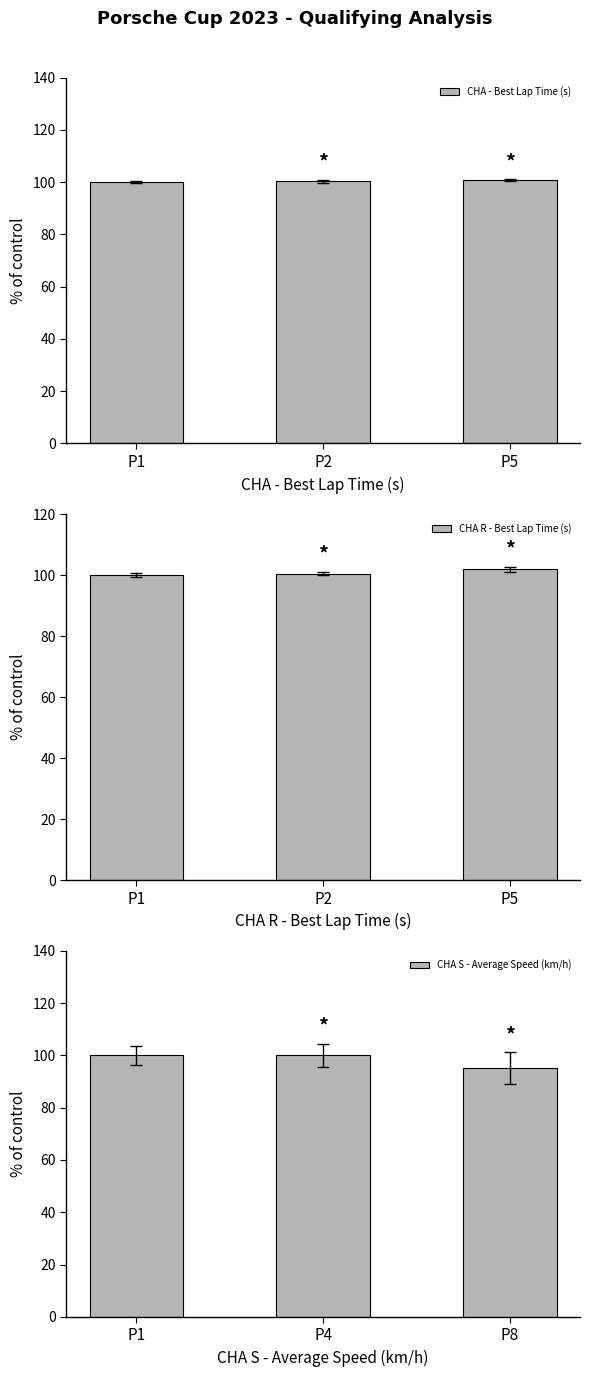

Rank the series by their average value, from highest to lowest.

CHA R - Best Lap Time (s), CHA - Best Lap Time (s), CHA S - Average Speed (km/h)